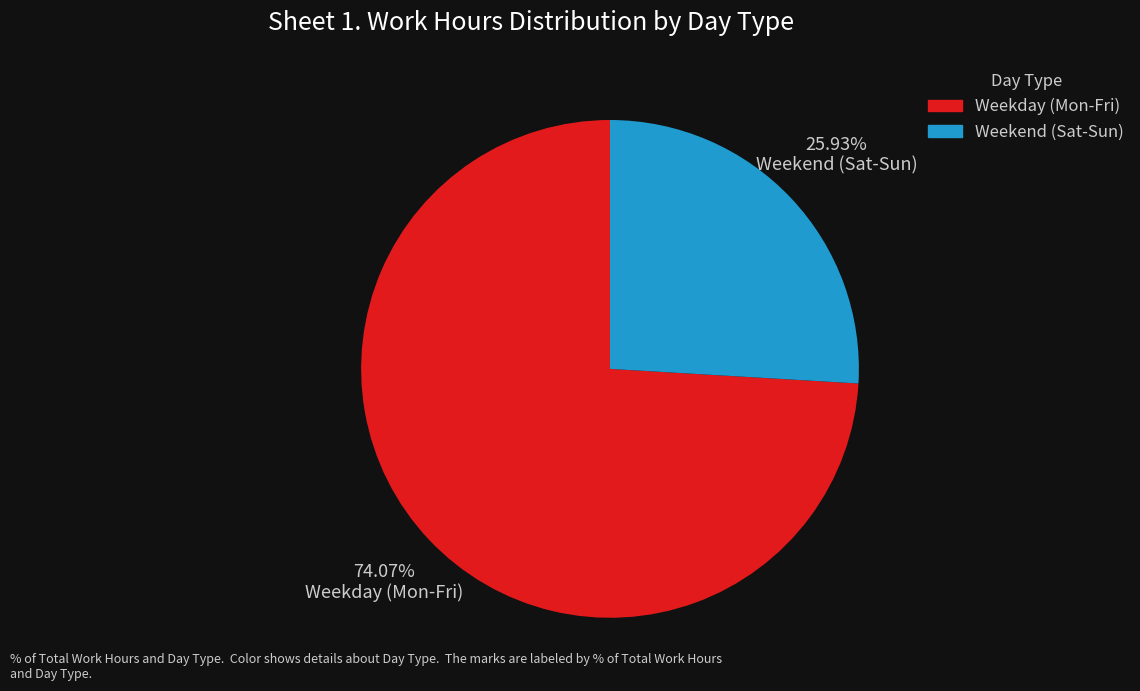

Which slice is the smallest?

Weekend (Sat-Sun)